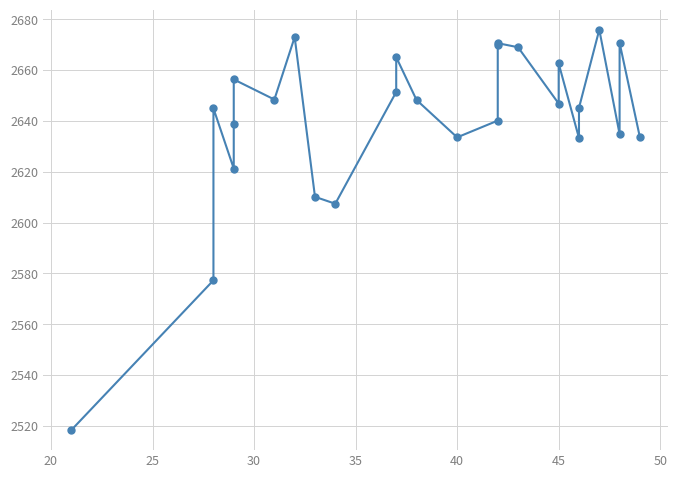

Is this an area chart (filled region under the line)?

No